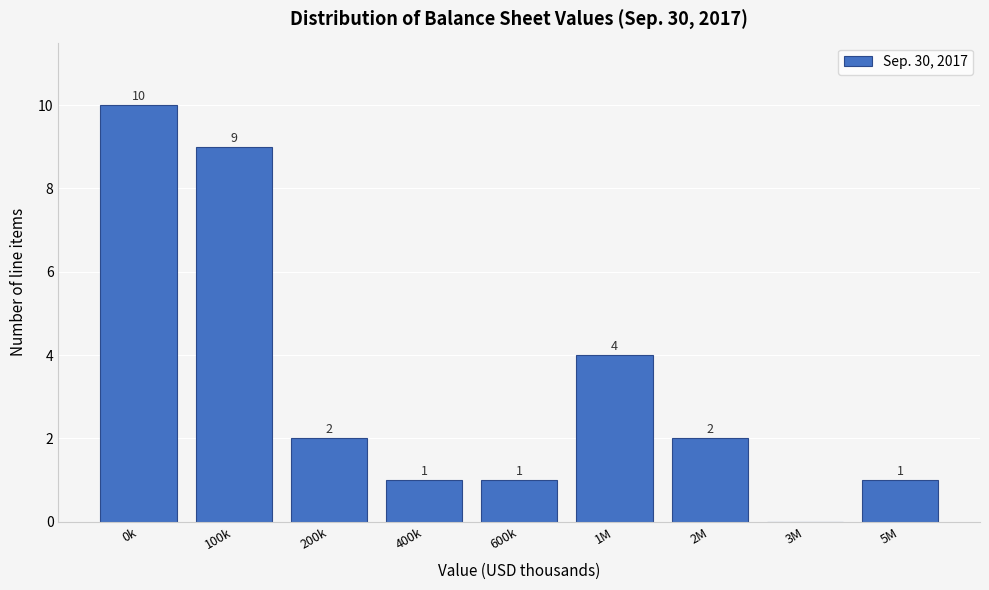

Reading right to left, list all the values displayed in this chart.

5M=1	3M=0	2M=2	1M=4	600k=1	400k=1	200k=2	100k=9	0k=10